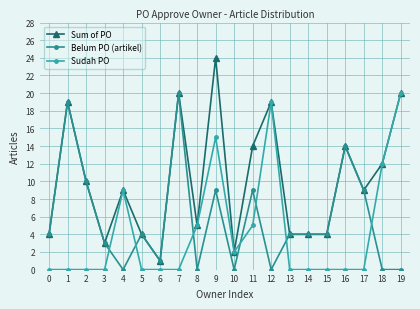

The value of Sudah PO at 1 is 0. True or false?

True